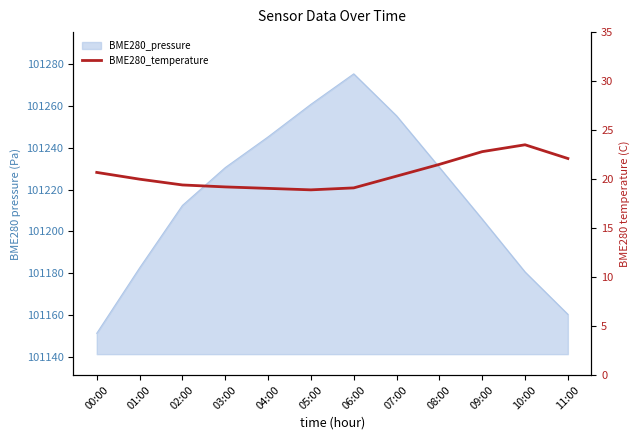

What is the minimum value shown in the chart?

18.9